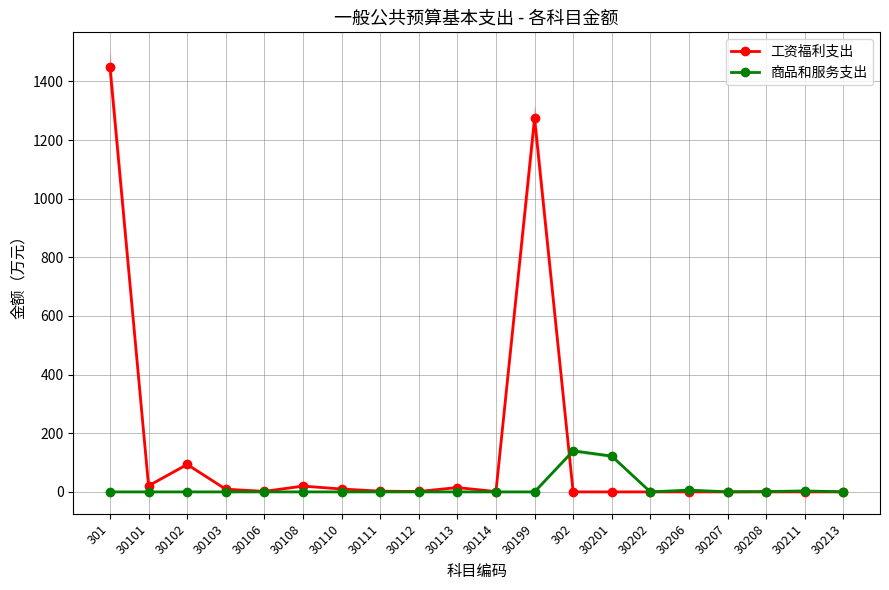

Is the value of 工资福利支出 at 30208 greater than the value of 商品和服务支出 at 301?

No